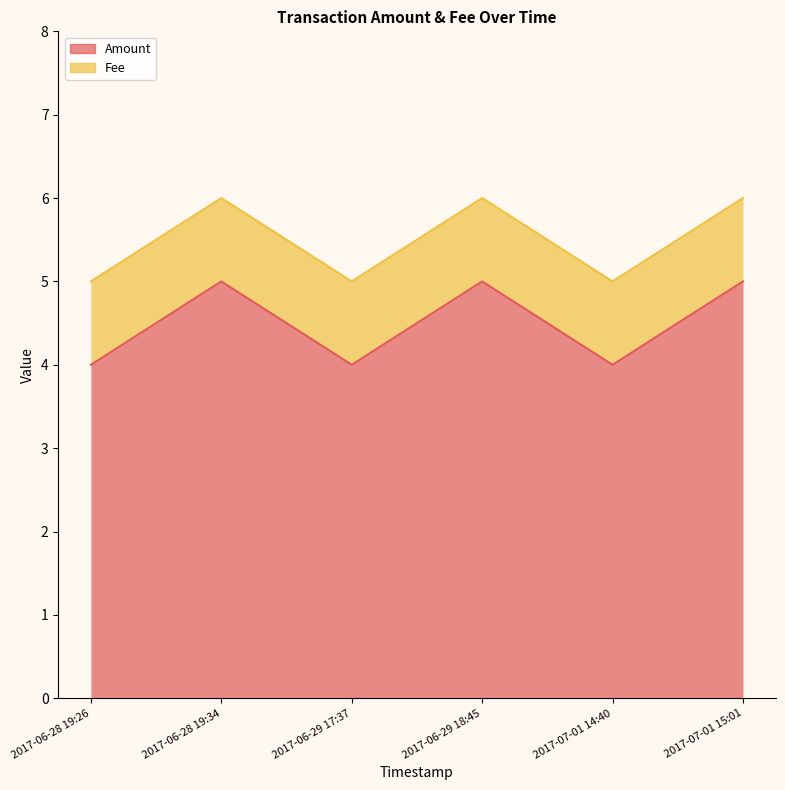

What is the change in value from 2017-06-28 19:26 to 2017-06-28 19:34?

+1